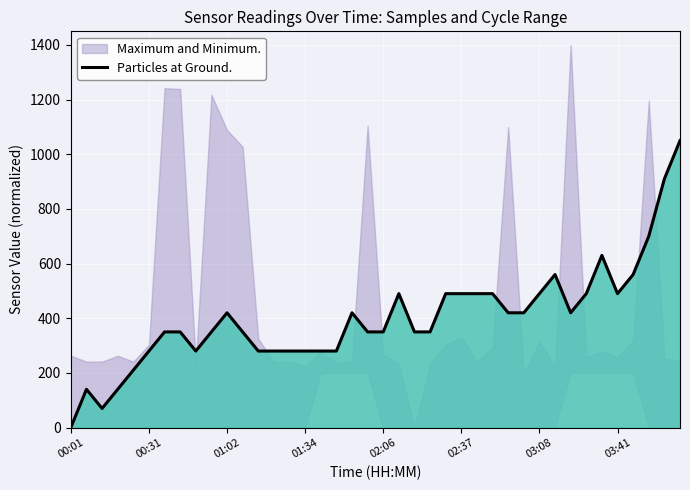

What is the sum of all values?

16030.0